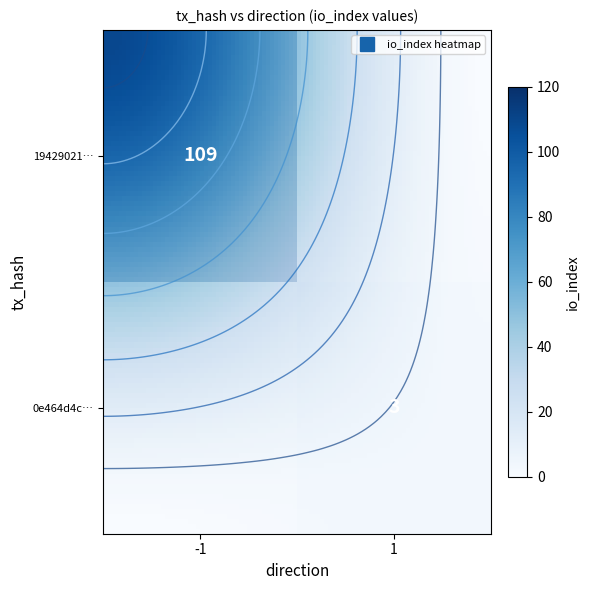

At how many categories does at least one series exceed 44?

1